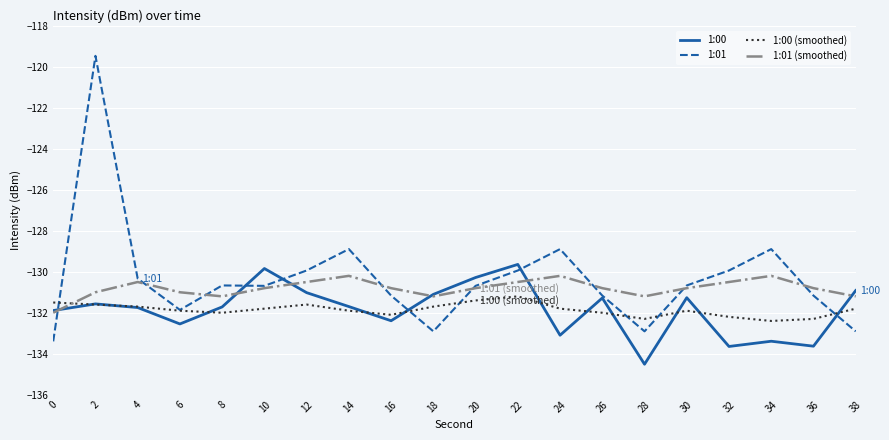

Count the number of categories in the chart.

20